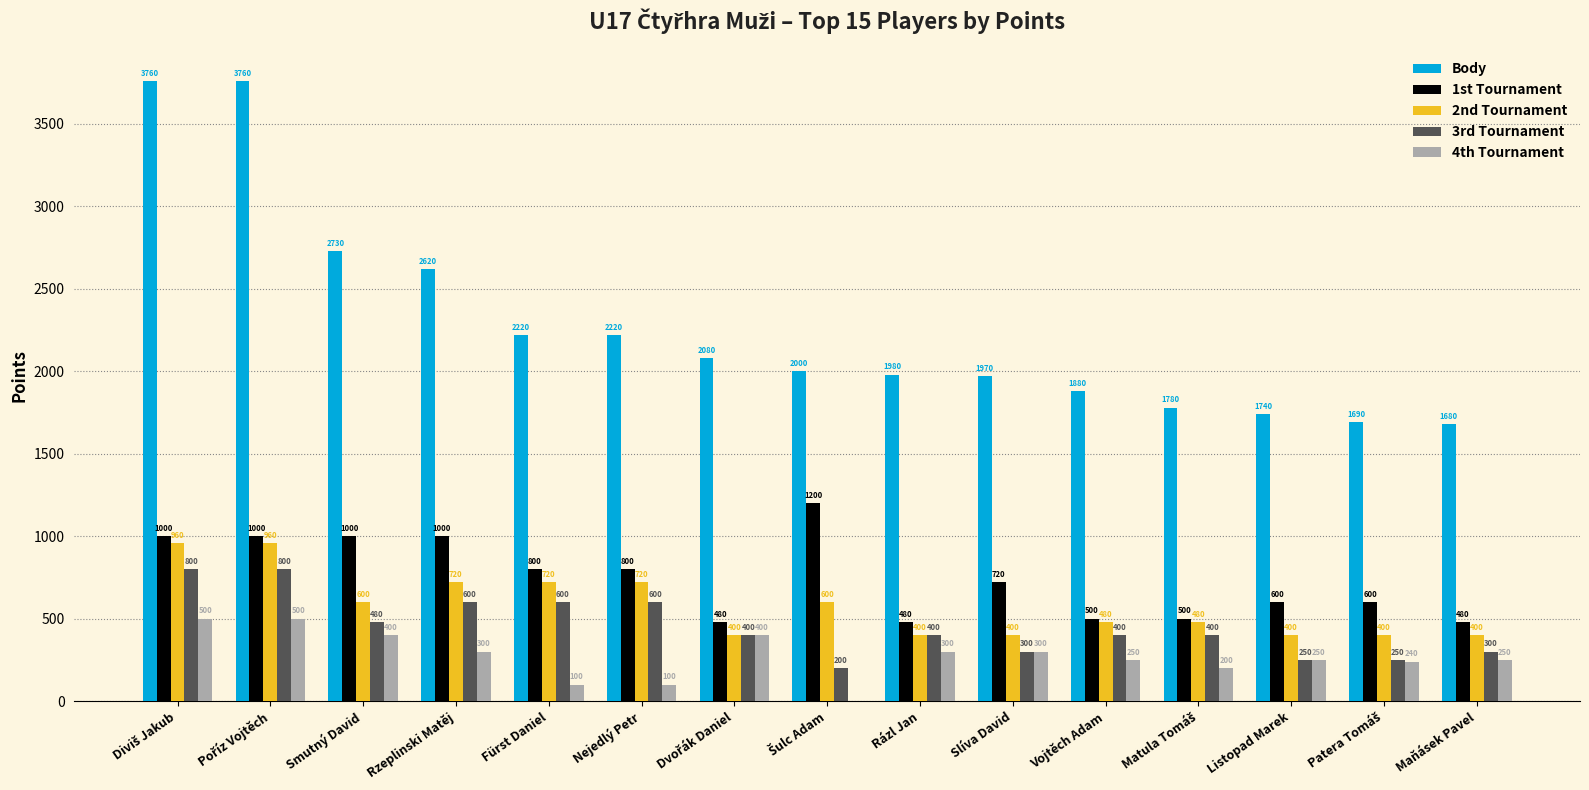

What is the total value across all series at Rázl Jan?

3560